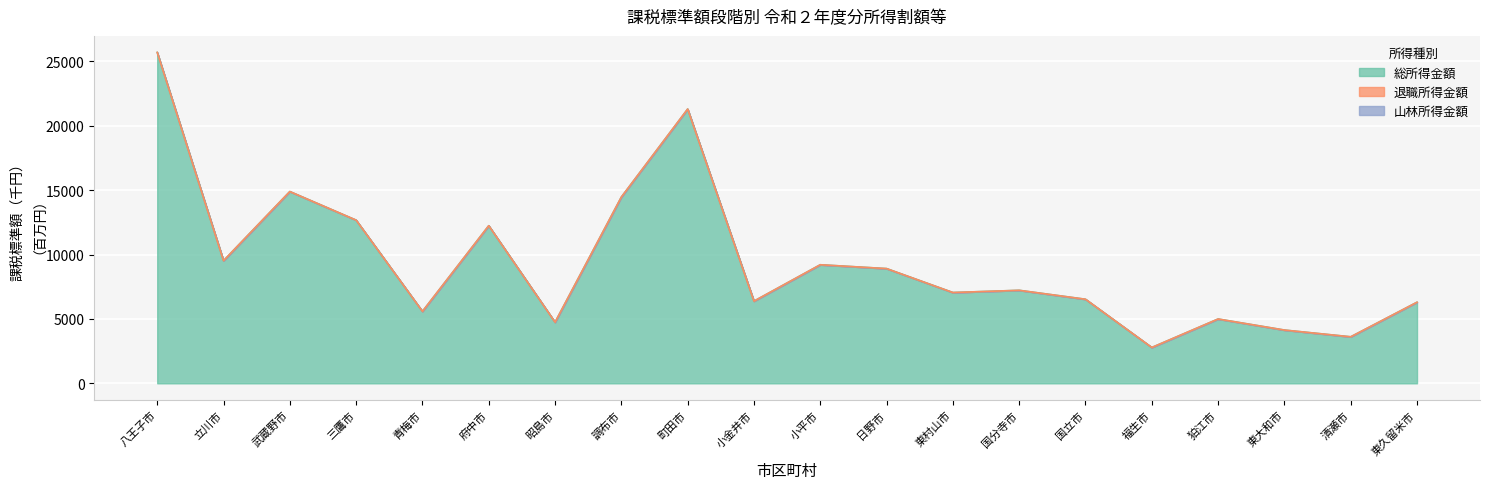

How many lines are shown in the chart?

2